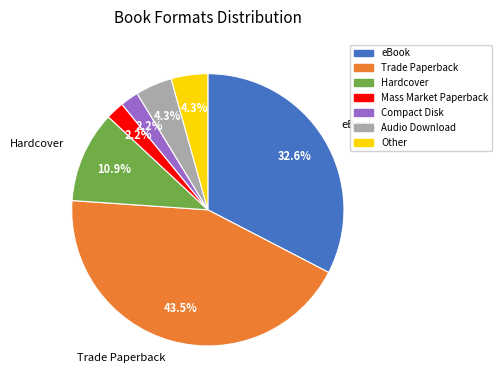

To the nearest percent, what is the average slice percentage?

14%